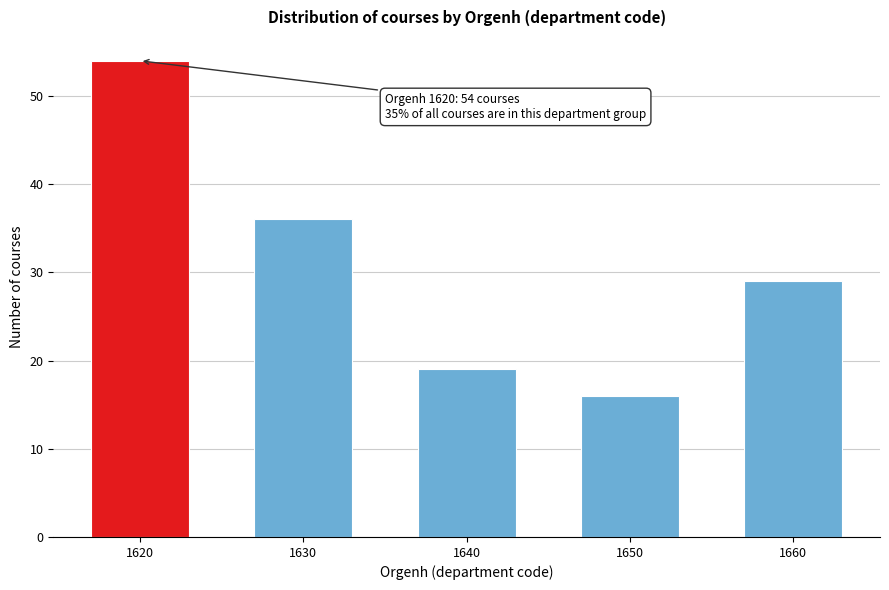

Reading left to right, what are all the values shown in this chart?

1620=54	1630=36	1640=19	1650=16	1660=29